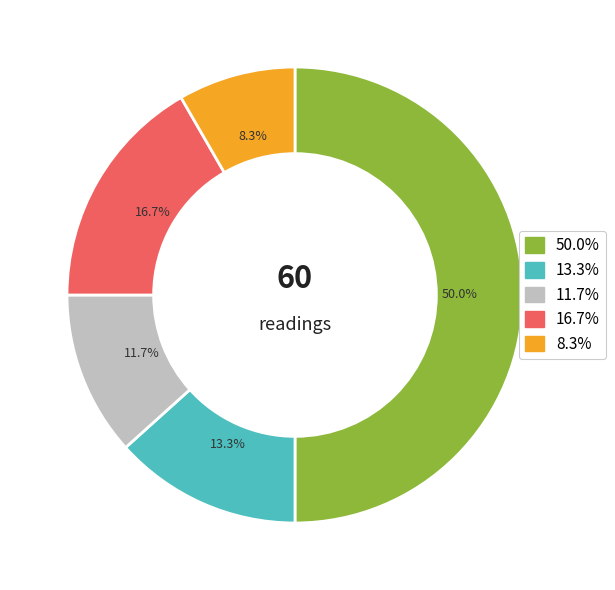

How many segments does this pie chart have?

5